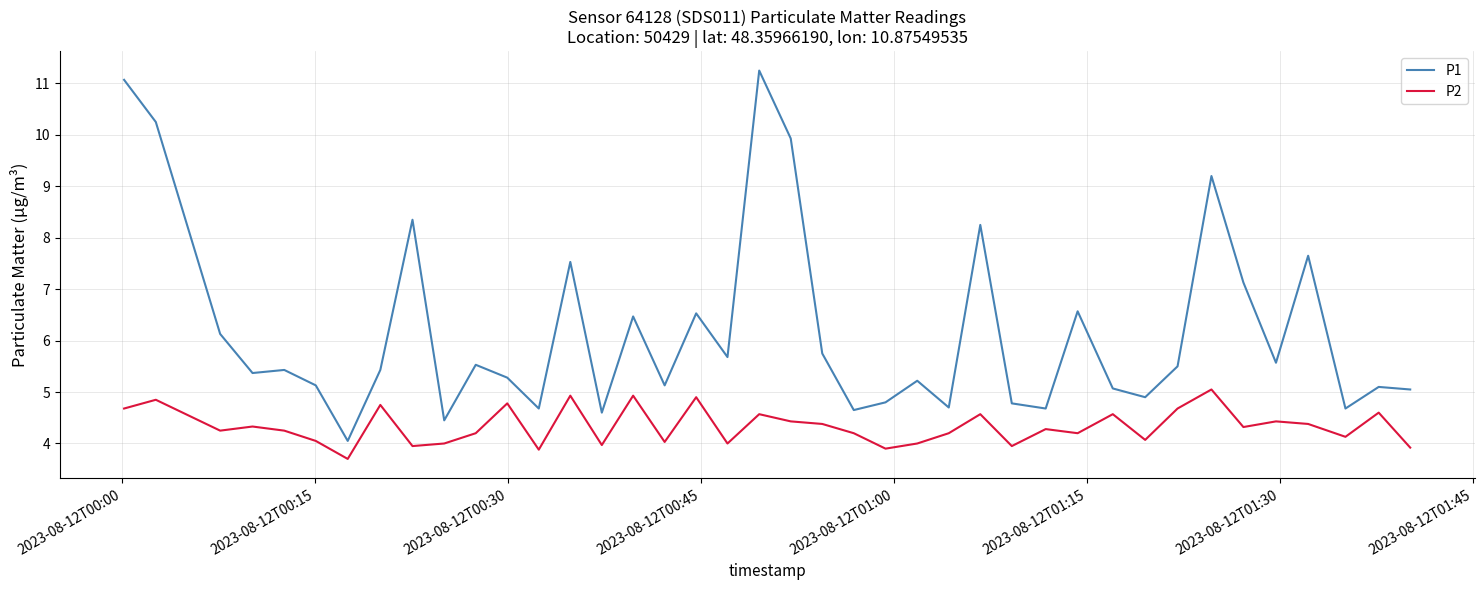

Which series has the largest range (max minus min)?

P1